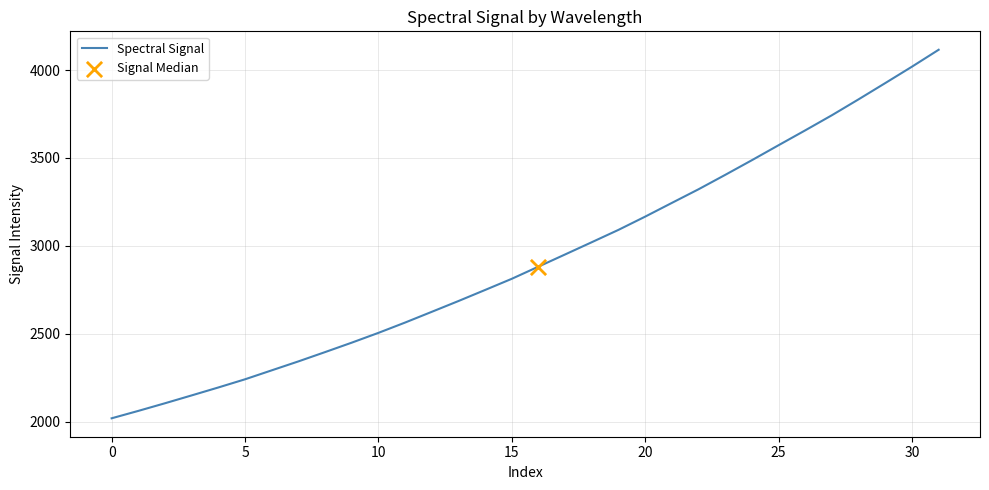

What is the difference between the maximum and minimum values?

2096.8